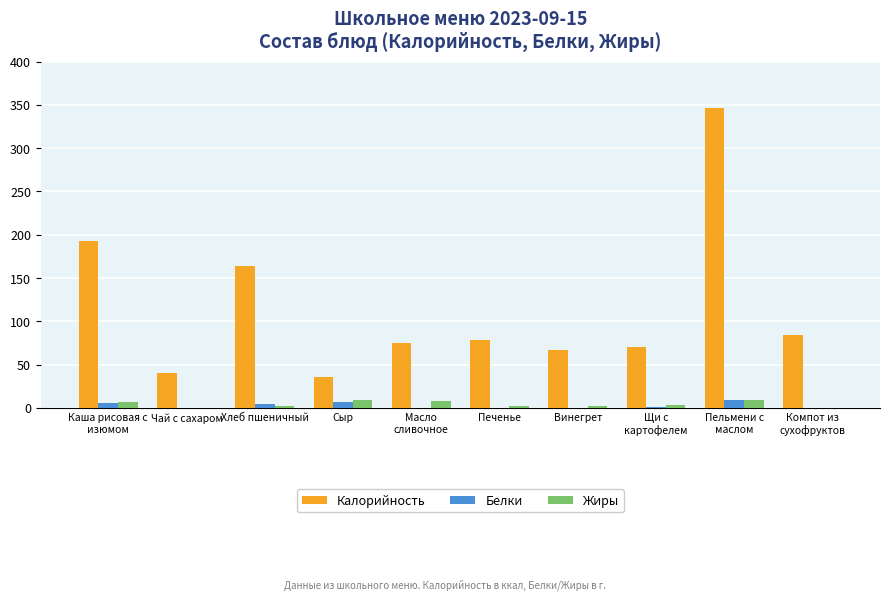

The Калорийность series shows 79.0 at Печенье. True or false?

True